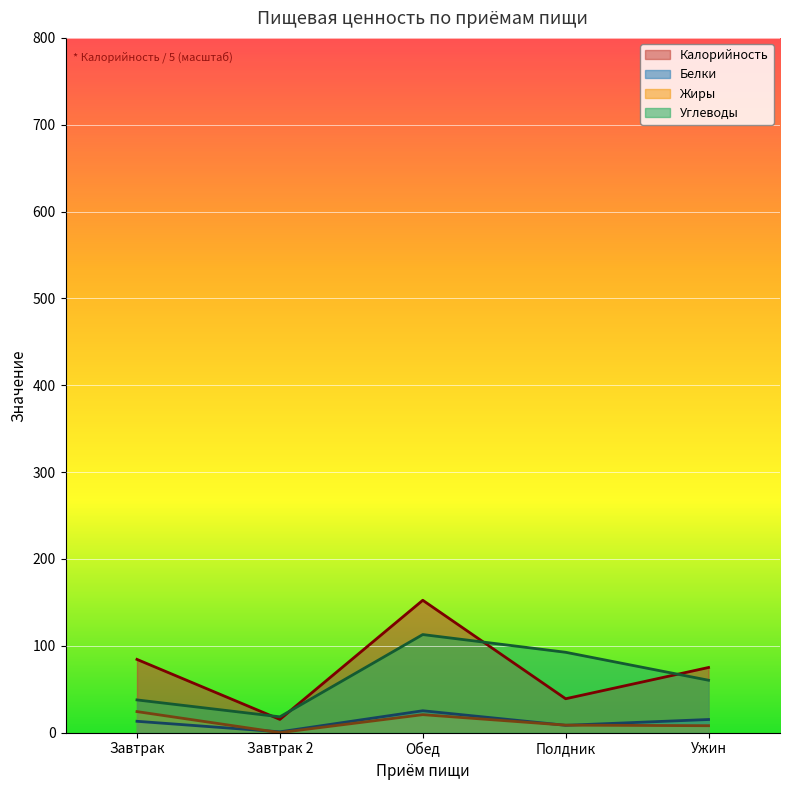

True or false: Углеводы and Калорийность intersect in this chart.

True